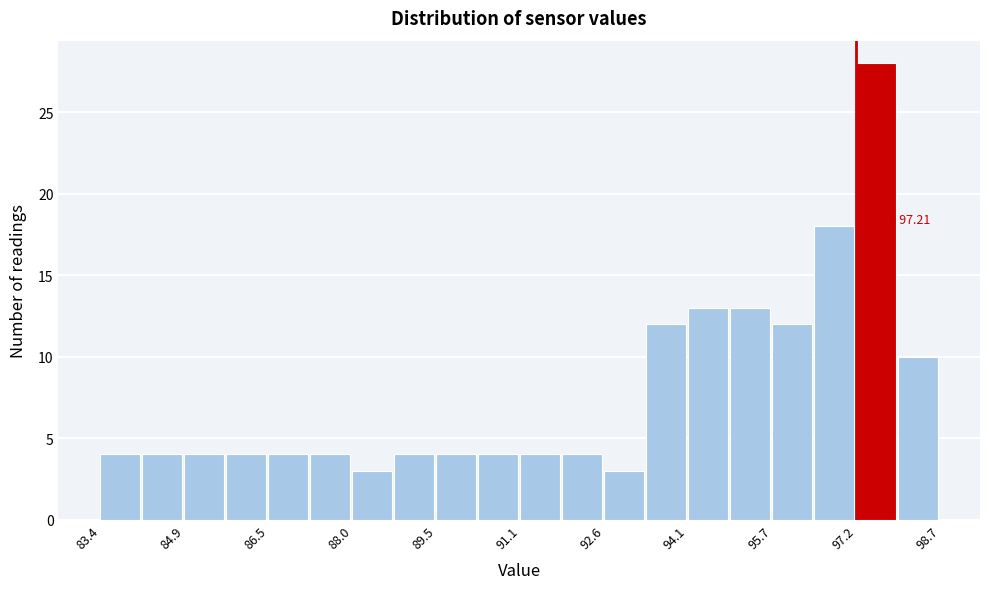

Read against the x-axis, roughly where is the centre of the tallest bar?

97.6